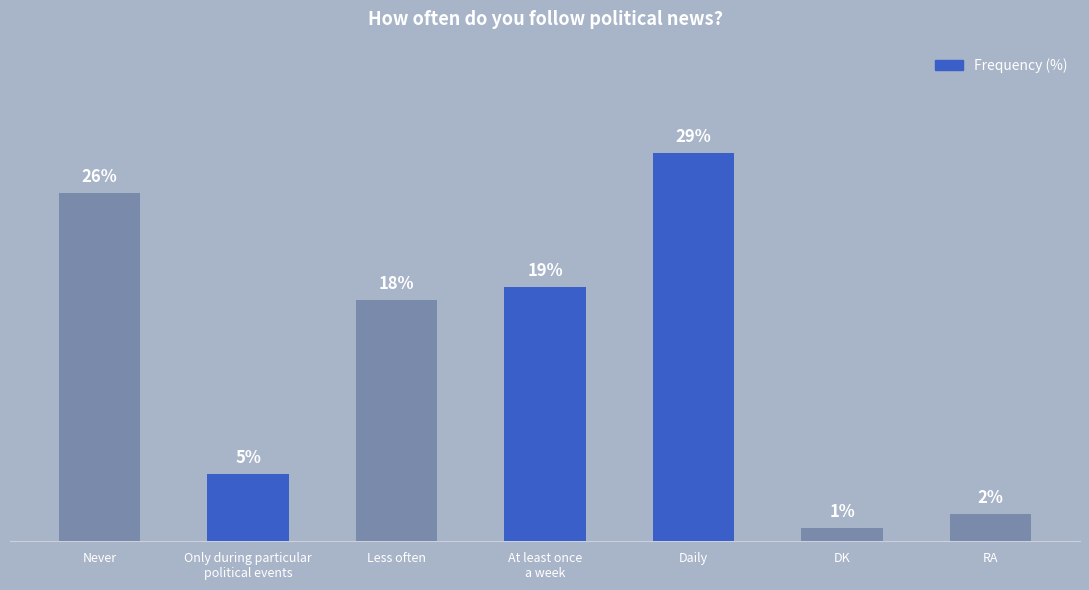

At which label is the value closest to 15?

Less often